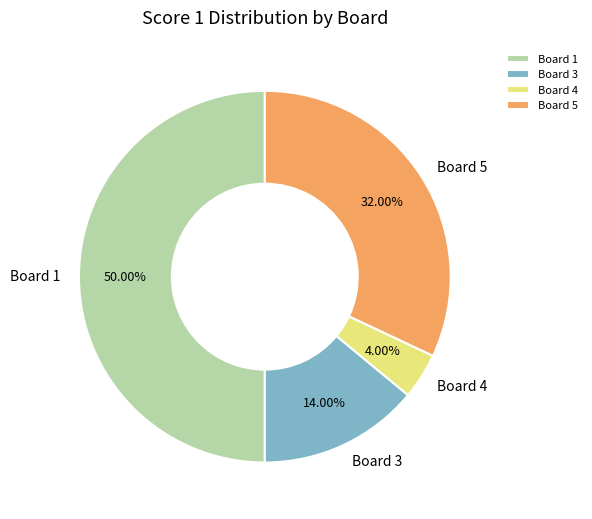

What percentage do Board 5 and Board 3 together represent?

46.0%